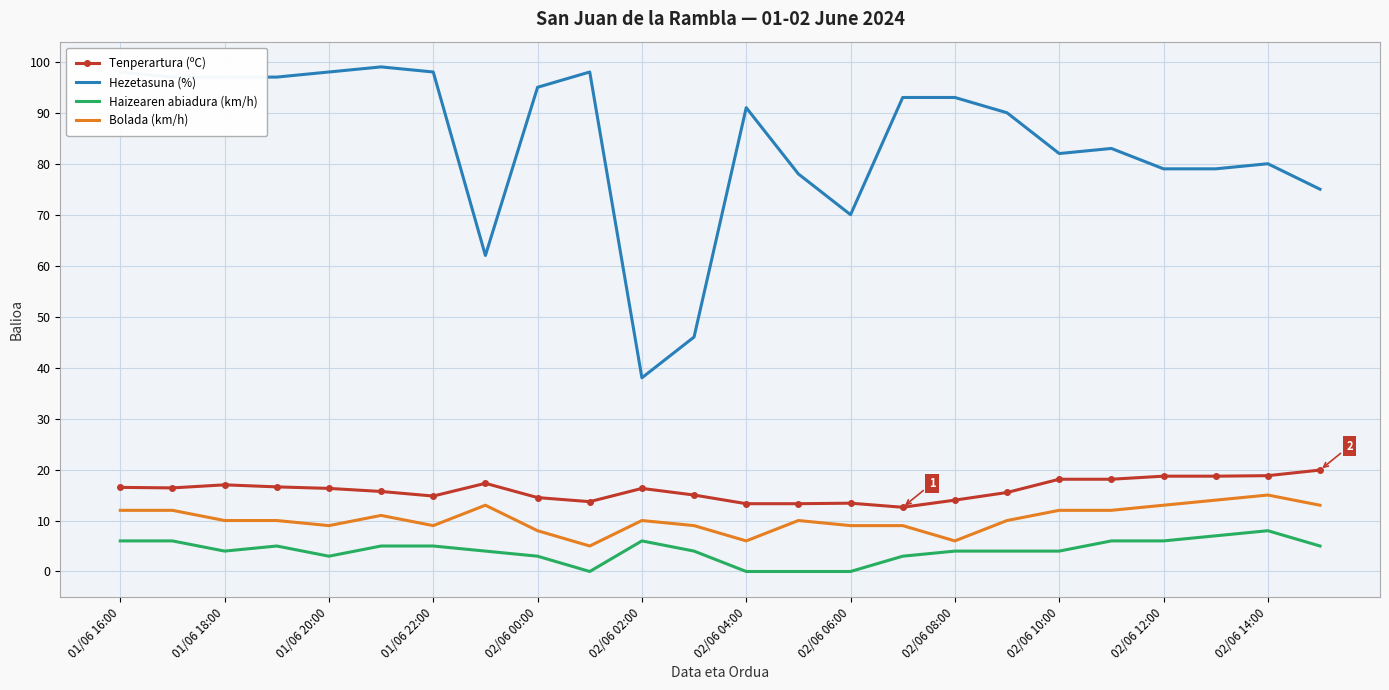

Which series has the widest spread of values?

Hezetasuna (%)